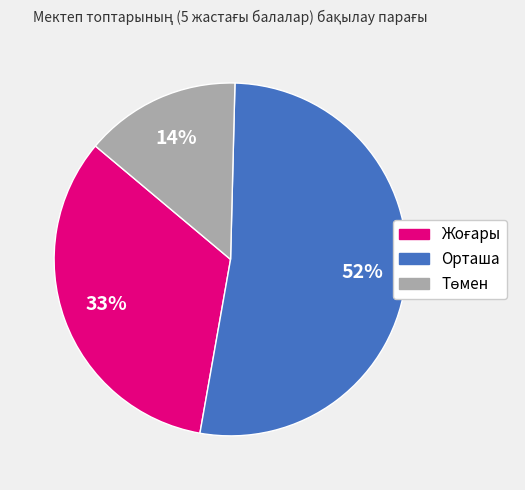

Does Орташа account for over 50% of the chart?

Yes